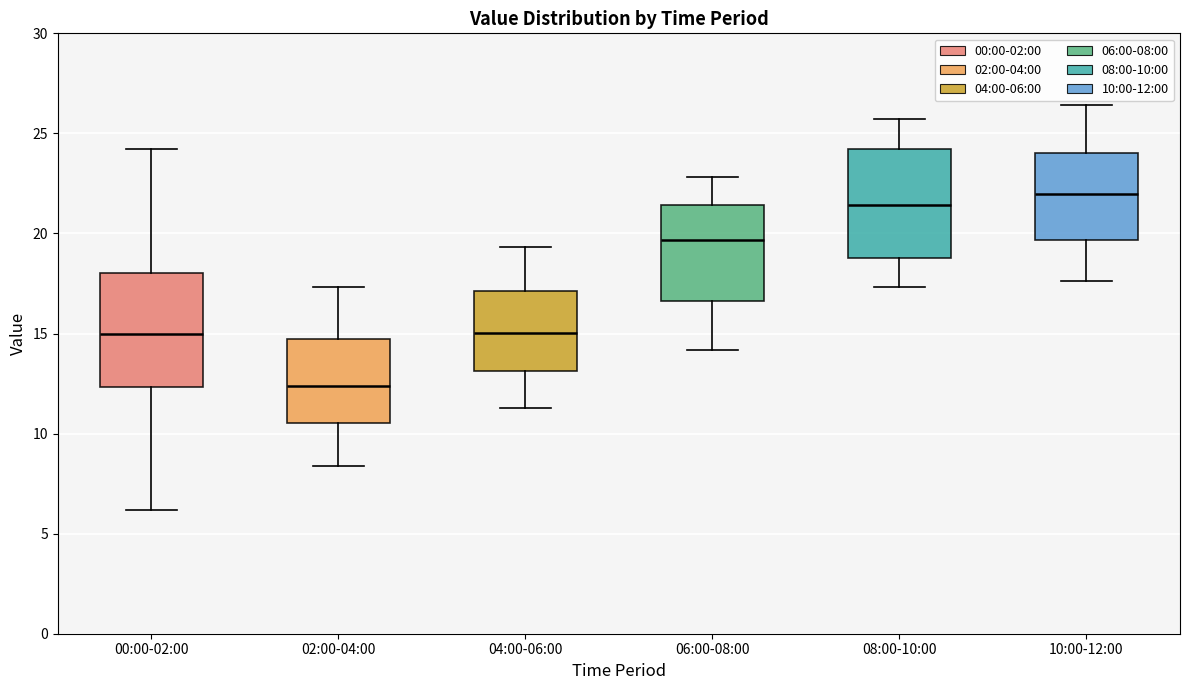

Reading left to right, transcribe this box plot: for each box, give where its median line is, the range the box spans, and where its two whiskers end, as read against the y-axis. The values are not printed on the chart, so give them approximately, as read against the axis.

00:00-02:00: median 15.0, box 12.5 to 18.0, whiskers 6.0 to 24.0
02:00-04:00: median 12.5, box 10.5 to 14.5, whiskers 8.5 to 17.5
04:00-06:00: median 15.0, box 13.0 to 17.0, whiskers 11.5 to 19.5
06:00-08:00: median 19.5, box 16.5 to 21.5, whiskers 14.0 to 23.0
08:00-10:00: median 21.5, box 19.0 to 24.0, whiskers 17.5 to 25.5
10:00-12:00: median 22.0, box 19.5 to 24.0, whiskers 17.5 to 26.5